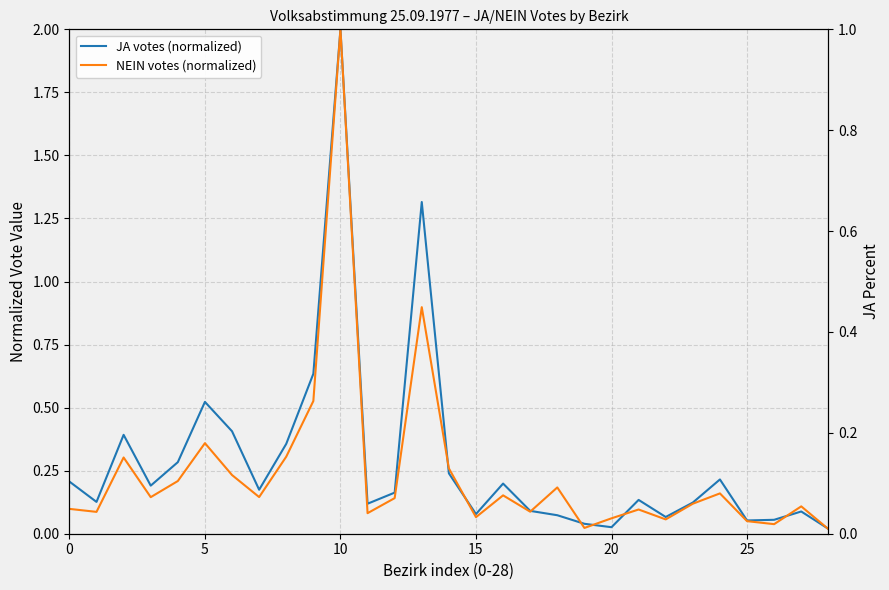

The value of NEIN votes (normalized) at 5 is 0.5. True or false?

False